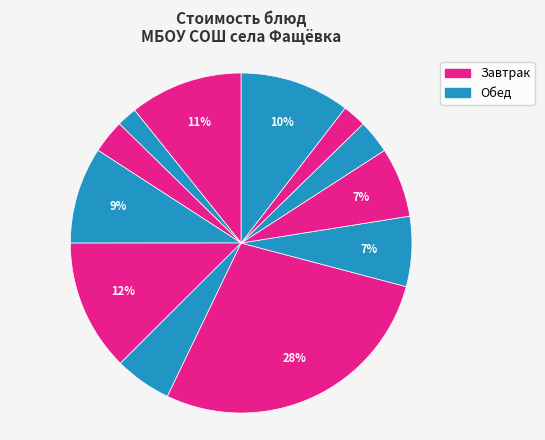

Count the number of slices in the pie.

12